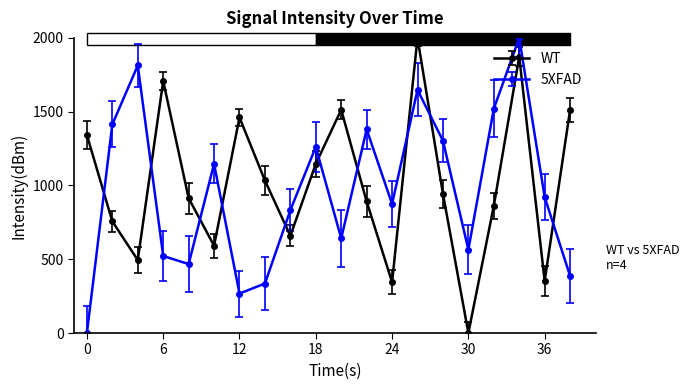

True or false: 5XFAD has more than 0 interior local peaks.

True